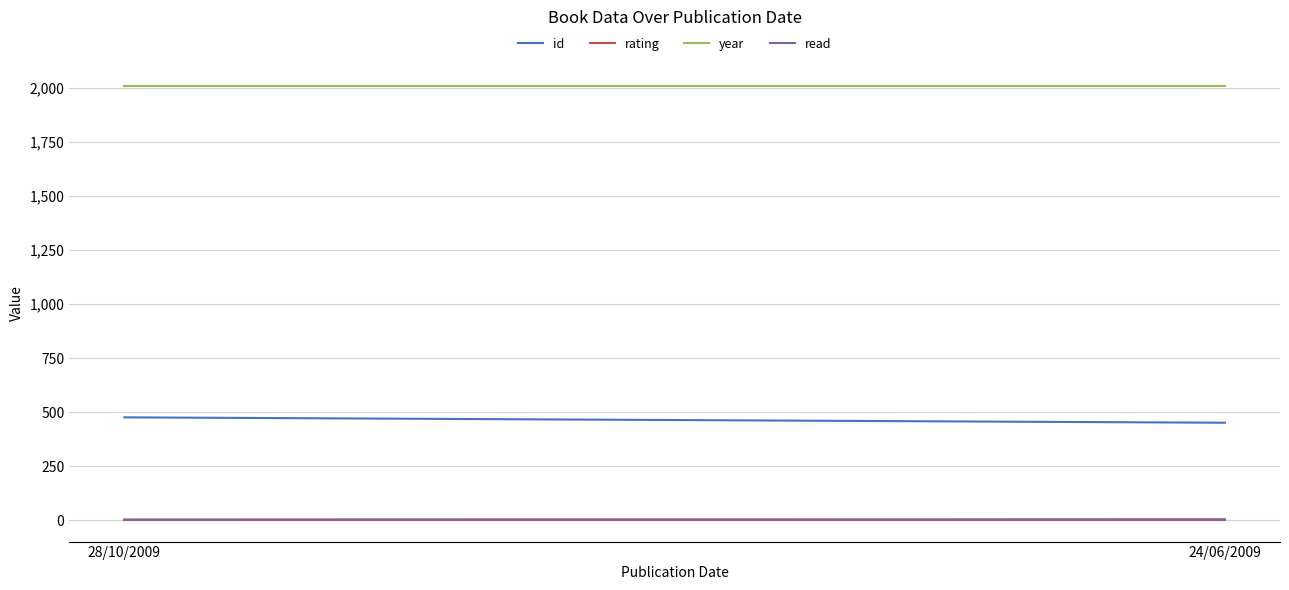

How many categories are shown in the chart?

2